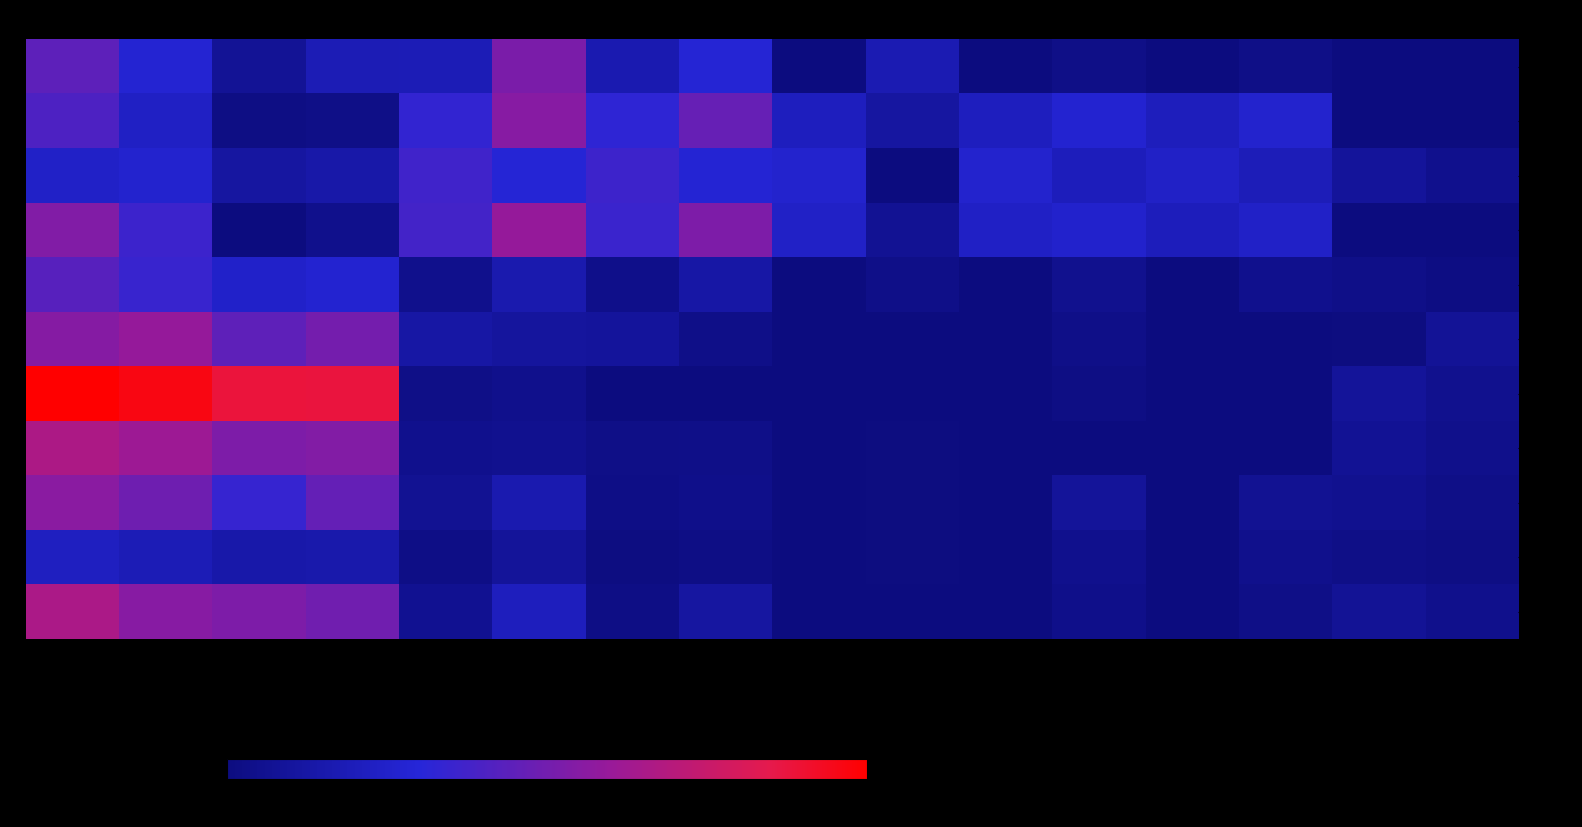

At 新增建设占用耕地调整后, list the series in order from smallest to largest.

东长位村, 孔村, 孟村, 李村, 周庄村, 曹村, 郜屯村, 洼村, 五里堡村, 张弓铺村, 西刘庄村